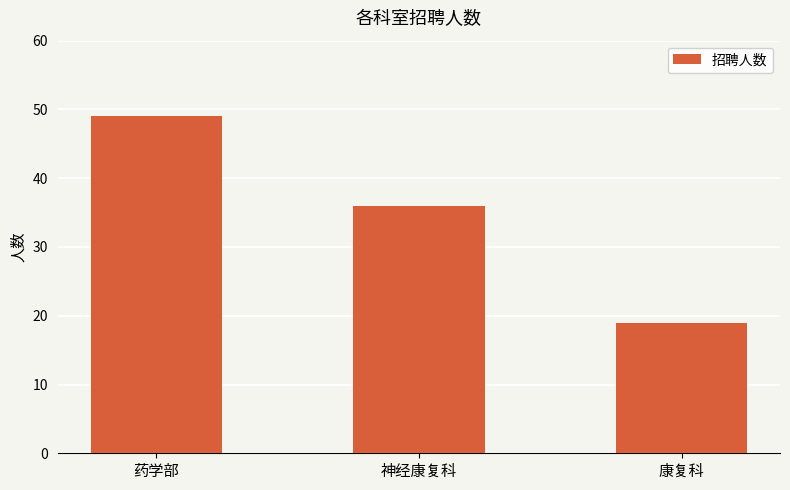

True or false: the data shows 76 at 药学部.

False